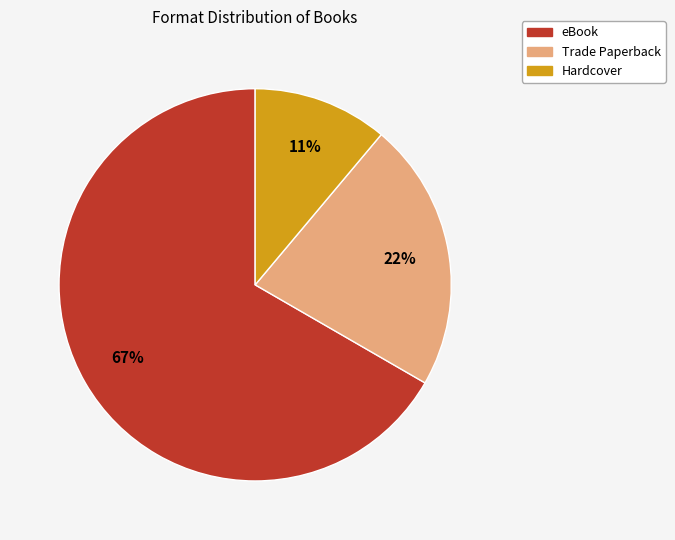

How many segments does this pie chart have?

3